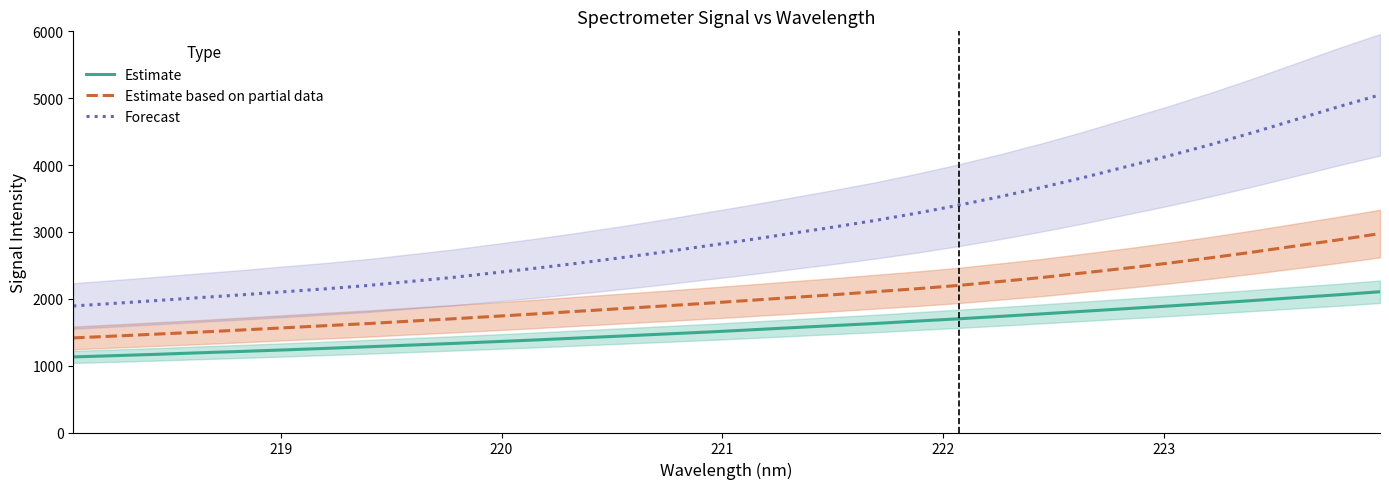

What is the highest value of the Estimate series?

2105.4